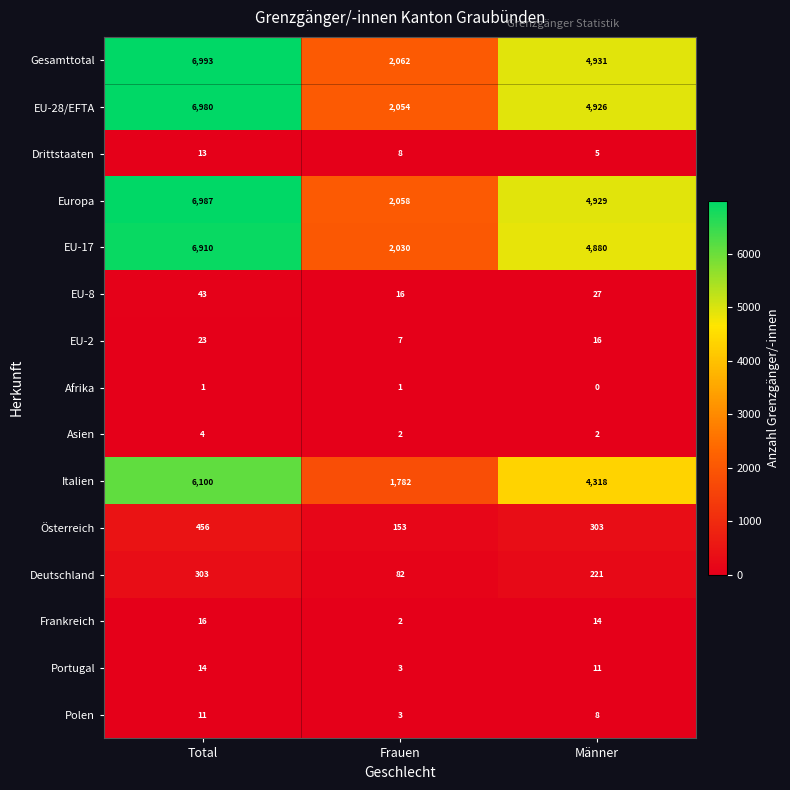

The Drittstaaten series shows 5 at Frauen. True or false?

False